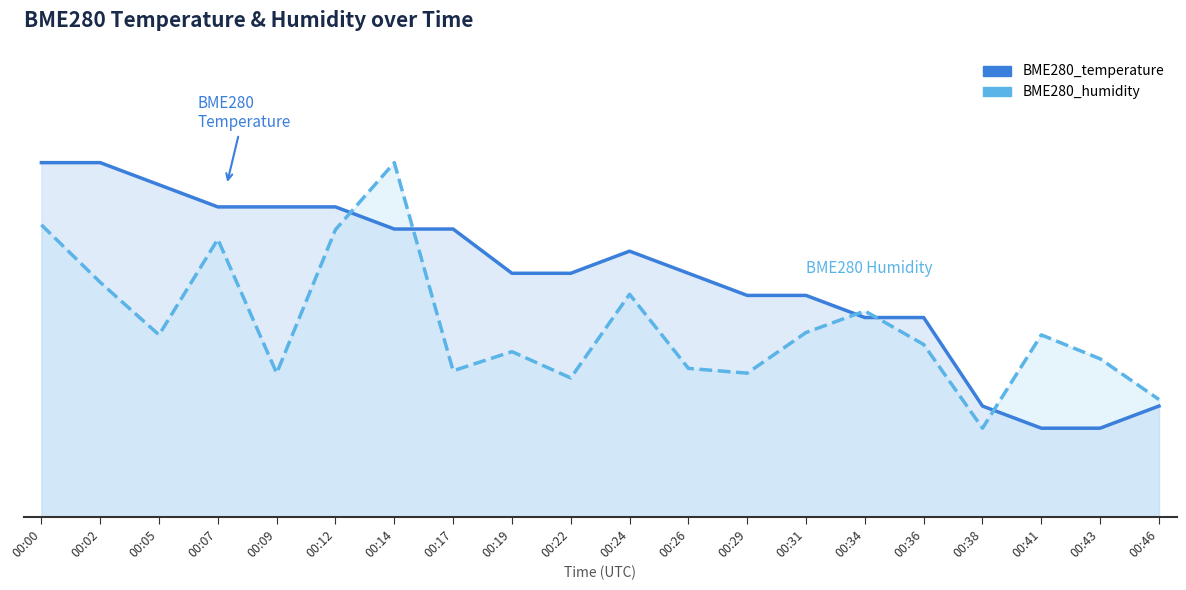

How many lines are shown in the chart?

2